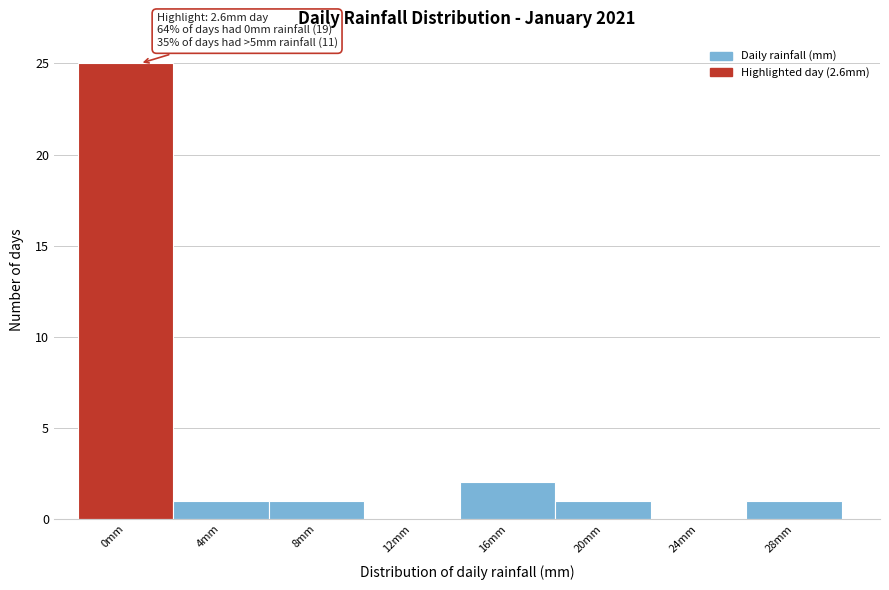

Reading left to right, list all the values displayed in this chart.

0mm=25	4mm=1	8mm=1	12mm=0	16mm=2	20mm=1	24mm=0	28mm=1